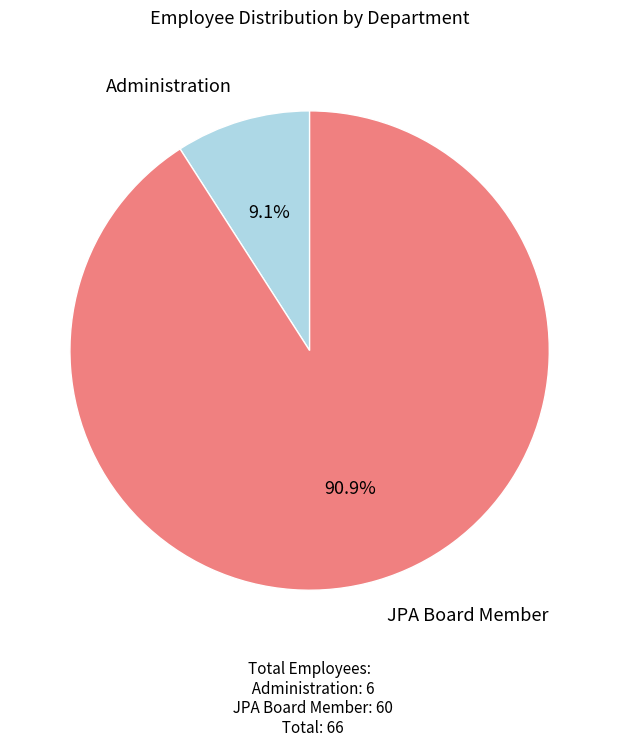

Is there a majority slice in this chart?

Yes